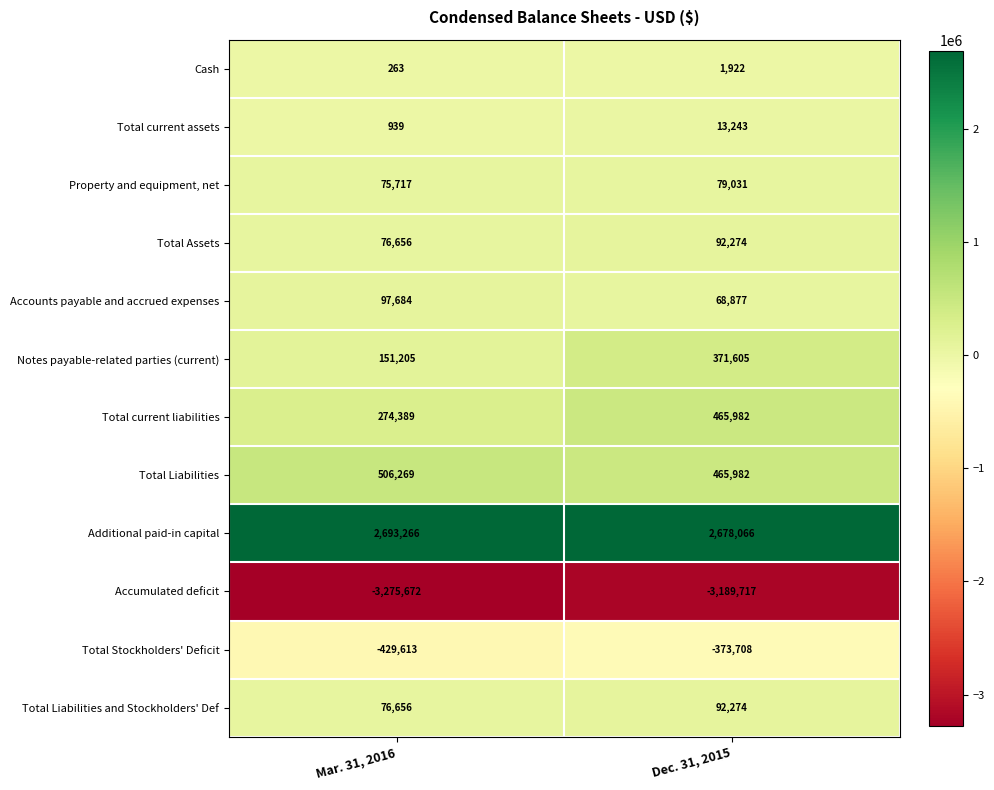

What is the sum of all Accumulated deficit values?

-6465389